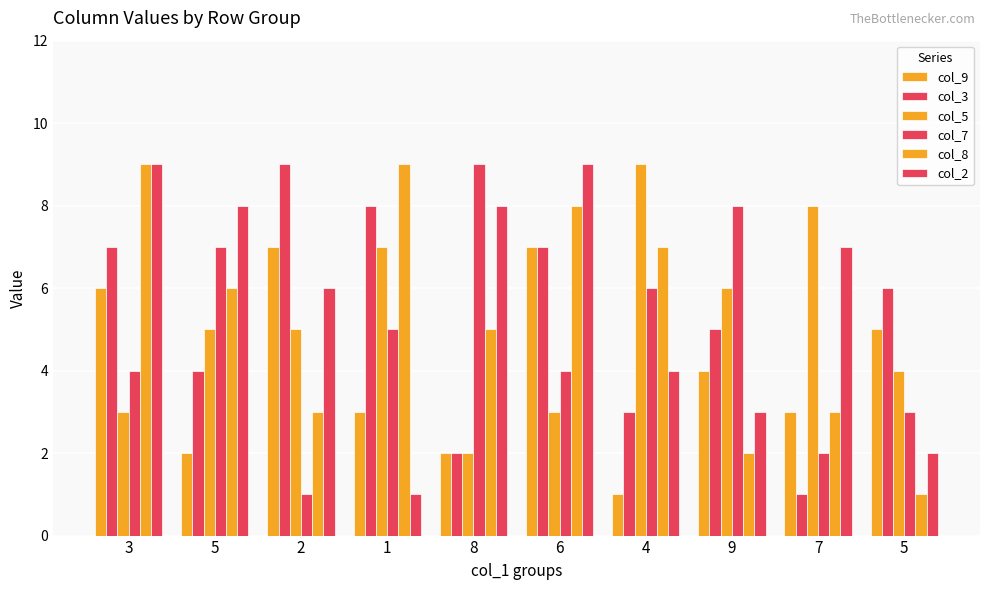

How many groups of bars are there?

10